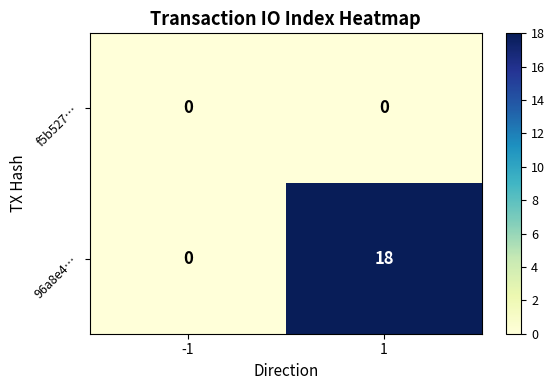

Which series changed the most between -1 and 1?

96a8e4…